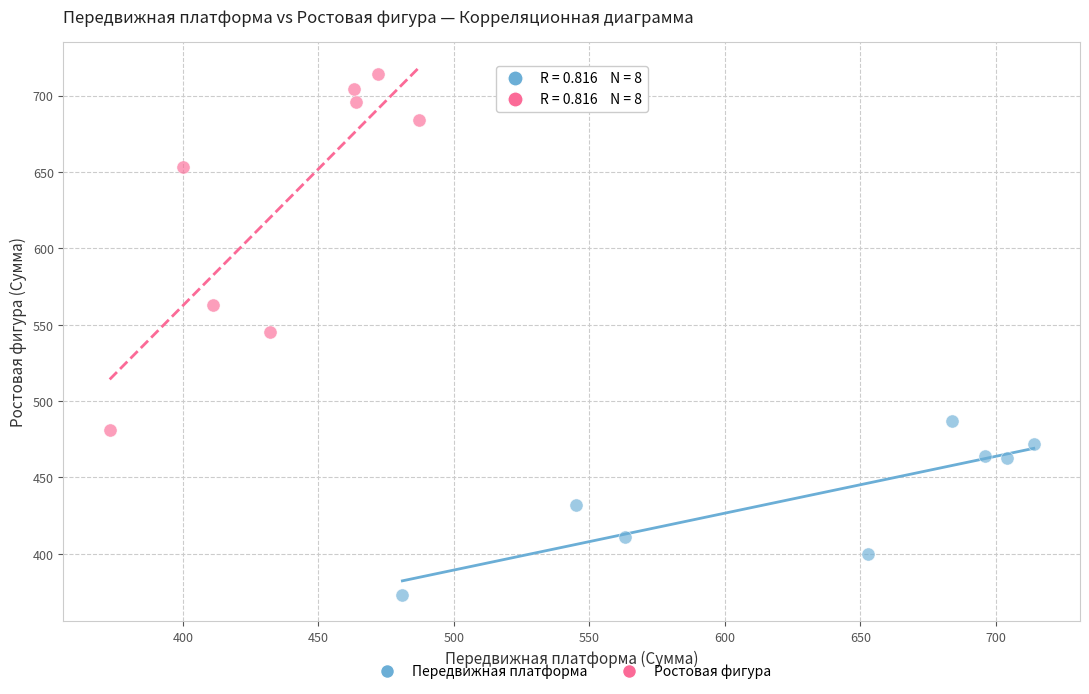

Which series reaches the maximum Y coordinate?

Ростовая фигура